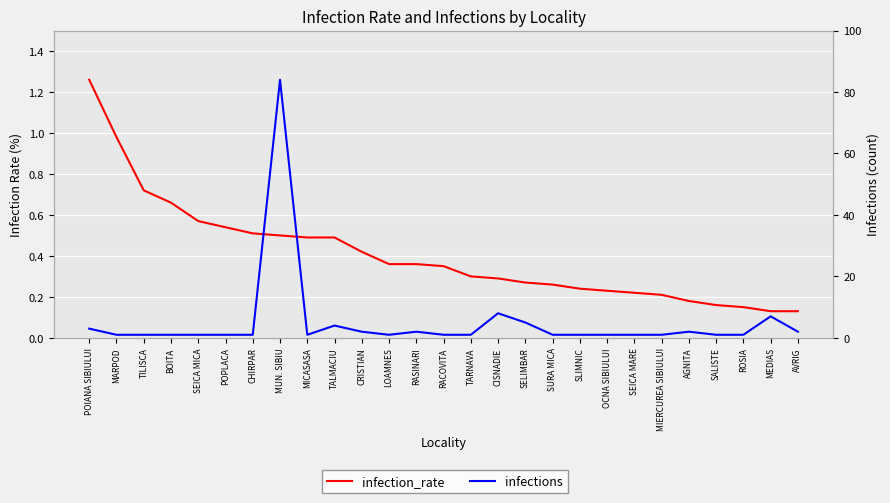

At how many categories does at least one series exceed 38?

1